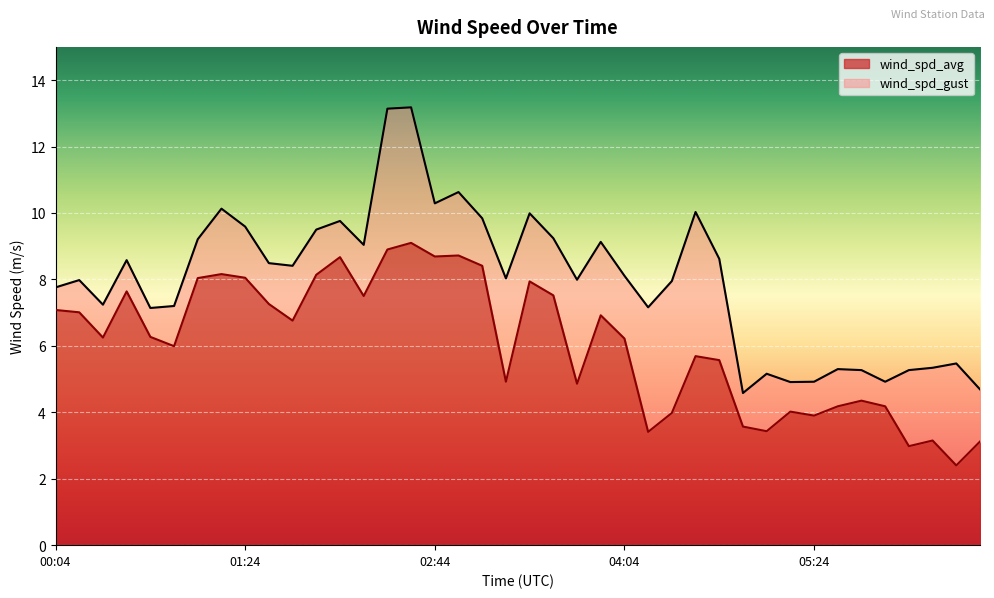

What is the label of the 33rd point from the right?

01:14